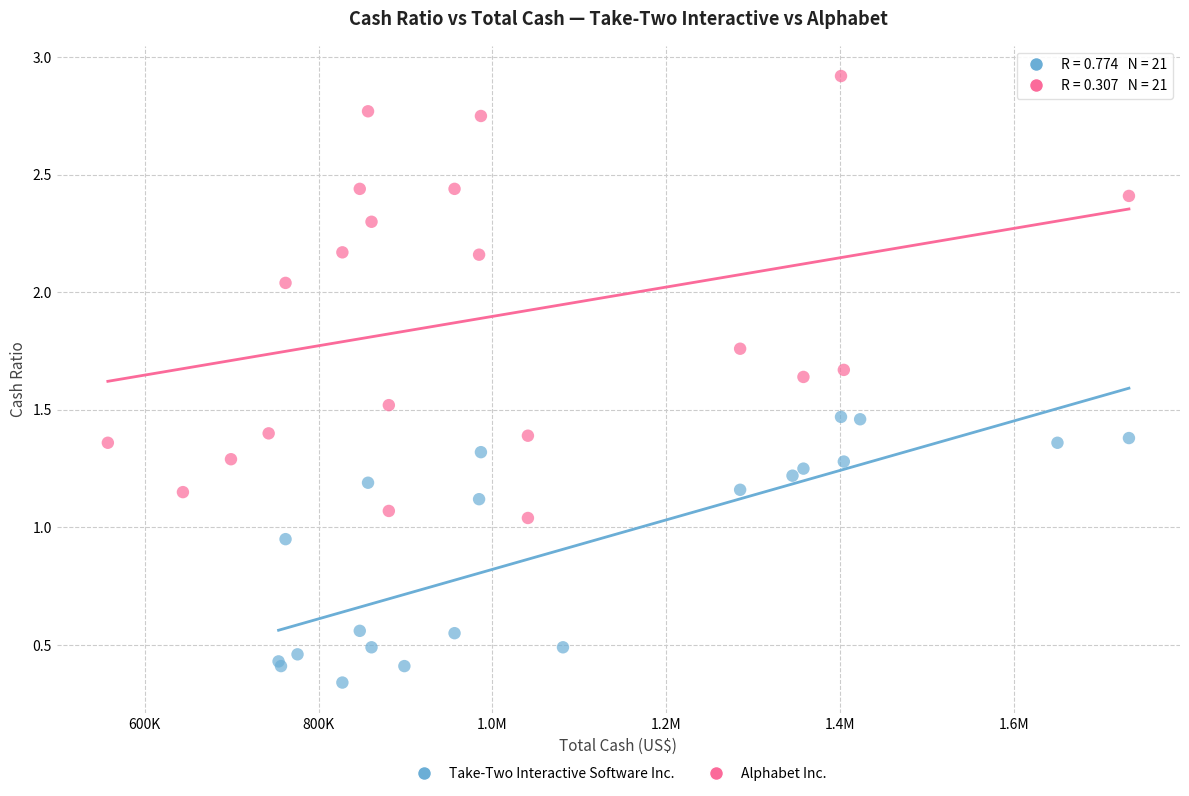

Which series has the widest spread of Y values?

Alphabet Inc.